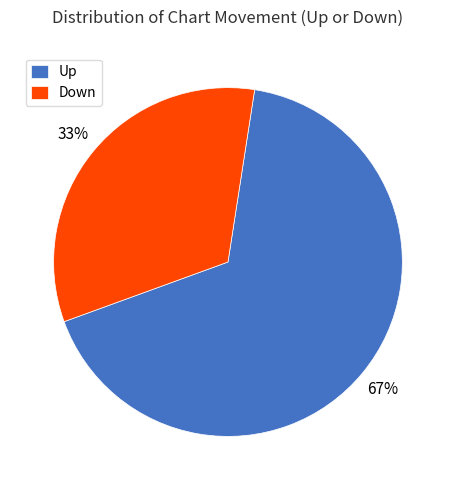

Combined, do Down and Up account for over 50%?

Yes